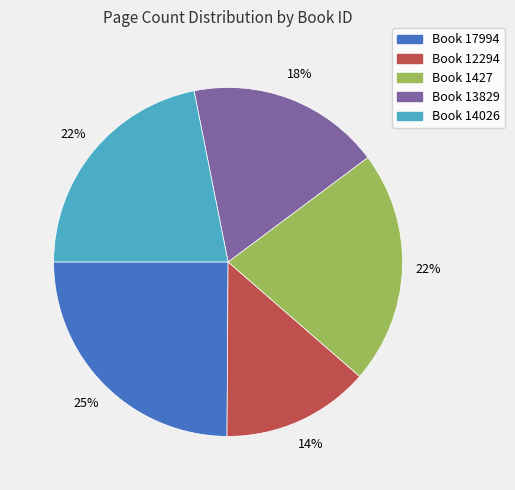

Which has a higher value, Book 17994 or Book 13829?

Book 17994